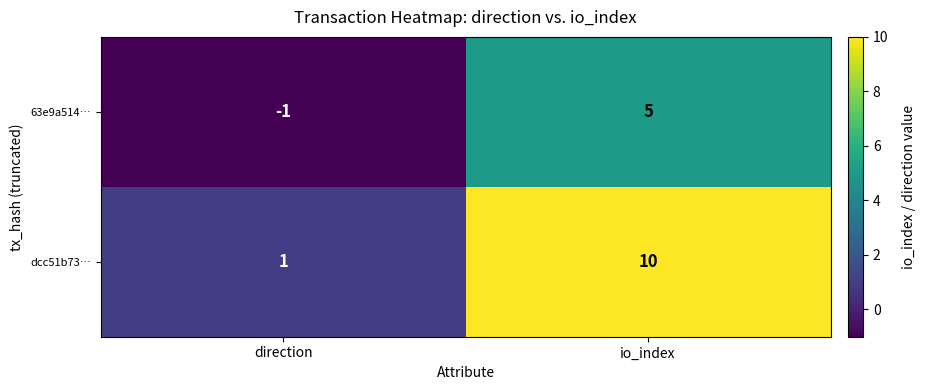

At how many categories does at least one series exceed 0?

2